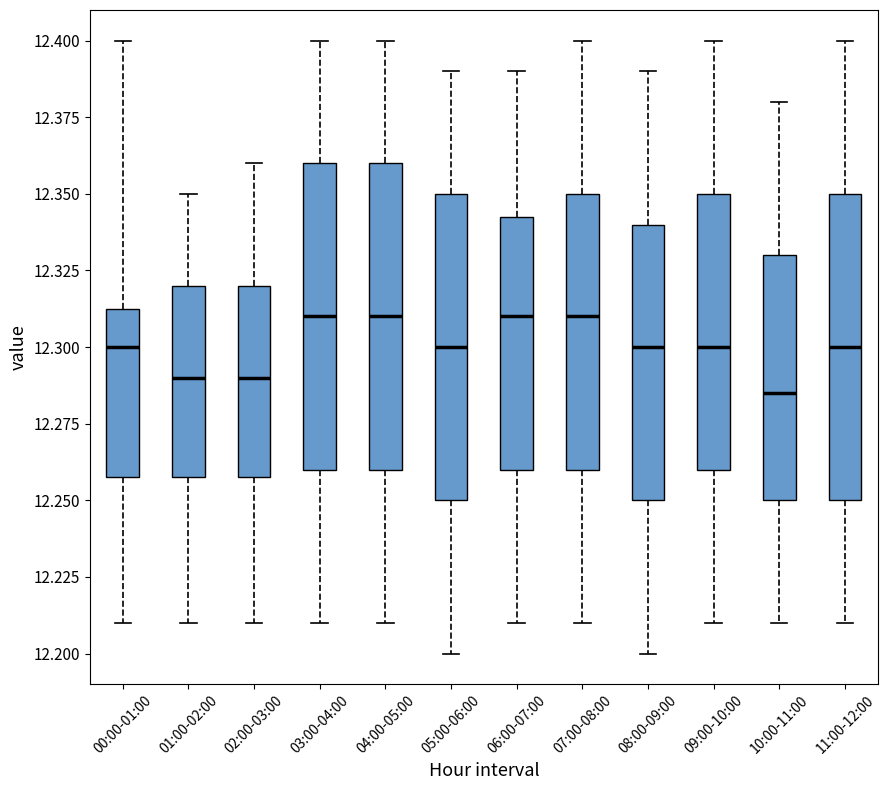

Reading left to right, read every box against the y-axis: the position of its median line, the range the box covers, and the ends of its whiskers. The values are not printed on the chart, so give them approximately, as read against the axis.

00:00-01:00: median 12.300, box 12.260 to 12.315, whiskers 12.210 to 12.400
01:00-02:00: median 12.290, box 12.260 to 12.320, whiskers 12.210 to 12.350
02:00-03:00: median 12.290, box 12.260 to 12.320, whiskers 12.210 to 12.360
03:00-04:00: median 12.310, box 12.260 to 12.360, whiskers 12.210 to 12.400
04:00-05:00: median 12.310, box 12.260 to 12.360, whiskers 12.210 to 12.400
05:00-06:00: median 12.300, box 12.250 to 12.350, whiskers 12.200 to 12.390
06:00-07:00: median 12.310, box 12.260 to 12.345, whiskers 12.210 to 12.390
07:00-08:00: median 12.310, box 12.260 to 12.350, whiskers 12.210 to 12.400
08:00-09:00: median 12.300, box 12.250 to 12.340, whiskers 12.200 to 12.390
09:00-10:00: median 12.300, box 12.260 to 12.350, whiskers 12.210 to 12.400
10:00-11:00: median 12.285, box 12.250 to 12.330, whiskers 12.210 to 12.380
11:00-12:00: median 12.300, box 12.250 to 12.350, whiskers 12.210 to 12.400